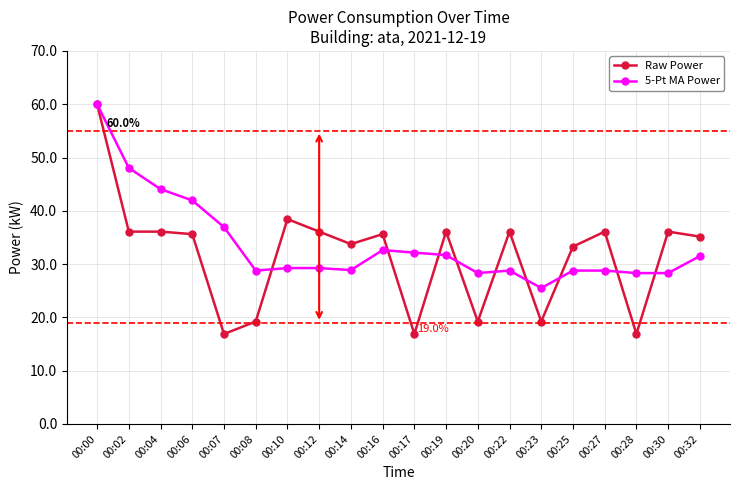

Is the value of Raw Power at 00:28 greater than the value of 5-Pt MA Power at 00:04?

No